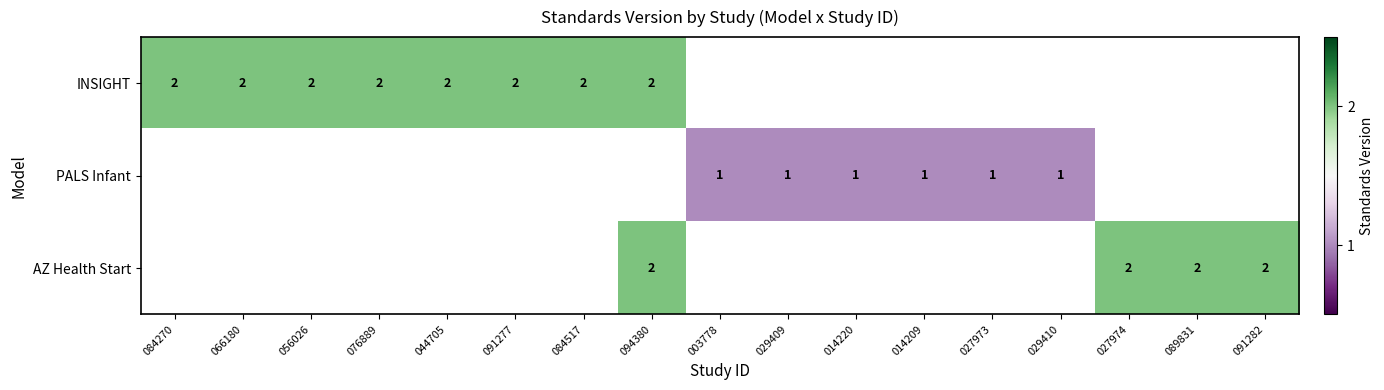

True or false: INSIGHT has a value of 1.0 at 084517.

False